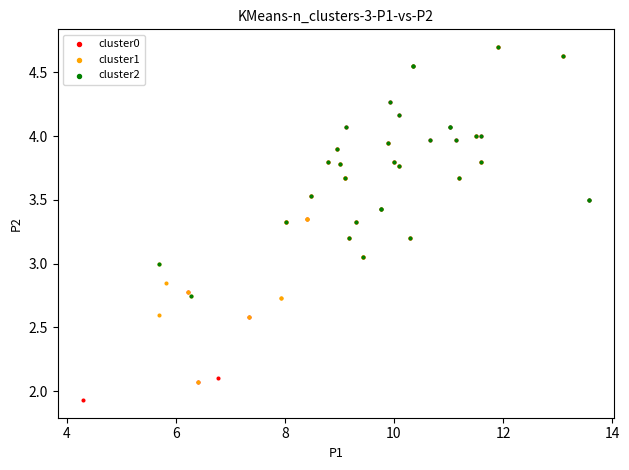

Which series reaches the minimum Y coordinate?

cluster0